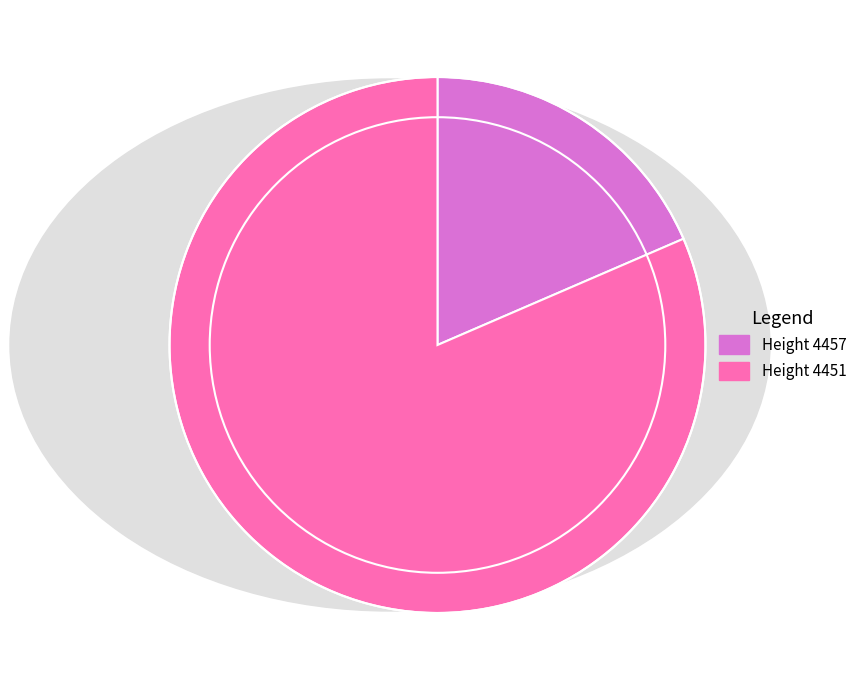

How many slices are in this pie chart?

2